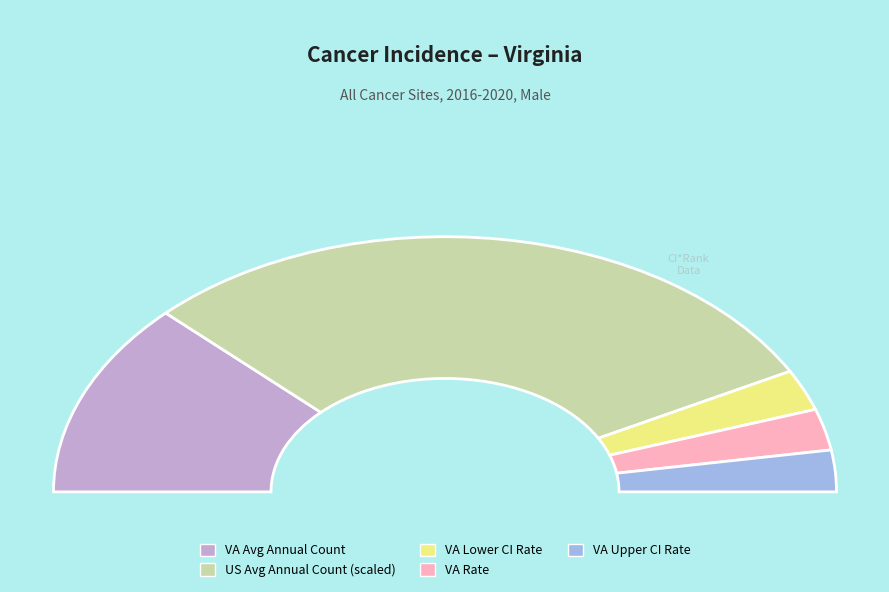

Is there a majority slice in this chart?

Yes